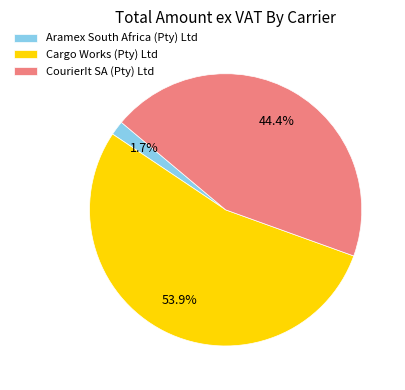

Which category has the smallest portion of the pie?

Aramex South Africa (Pty) Ltd